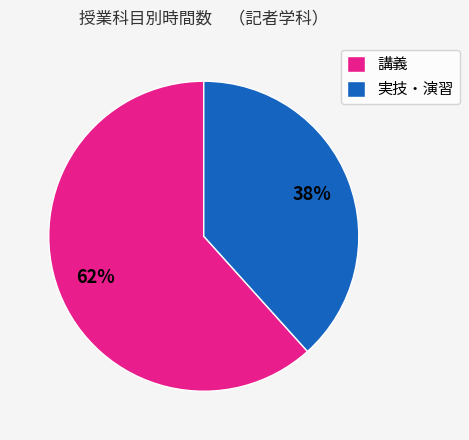

Is 講義 the majority of the pie?

Yes